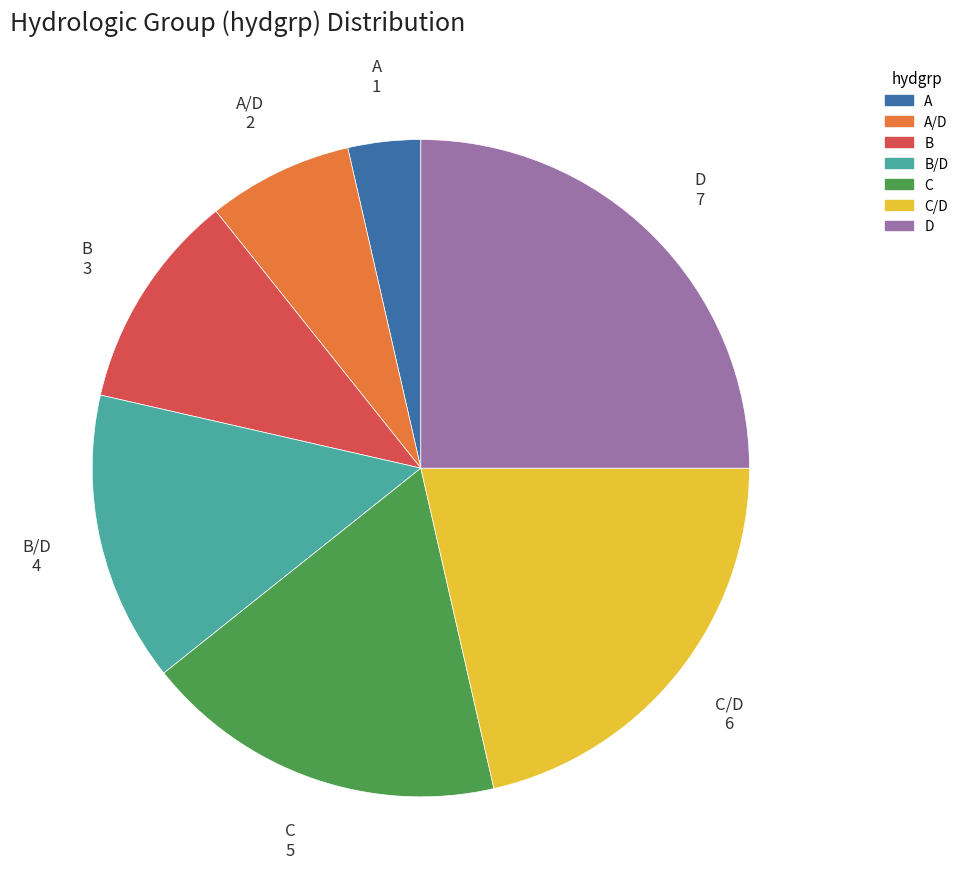

Is there any slice that represents more than half of the pie?

No